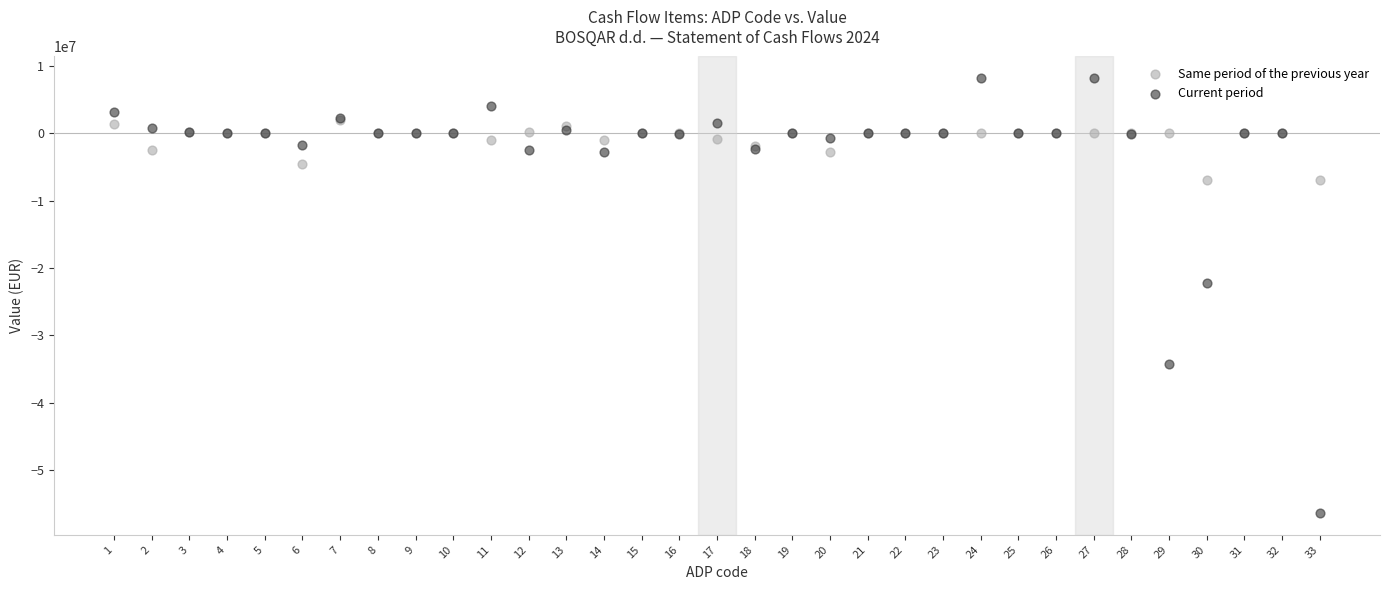

What are all the series names shown in the legend?

Same period of the previous year, Current period